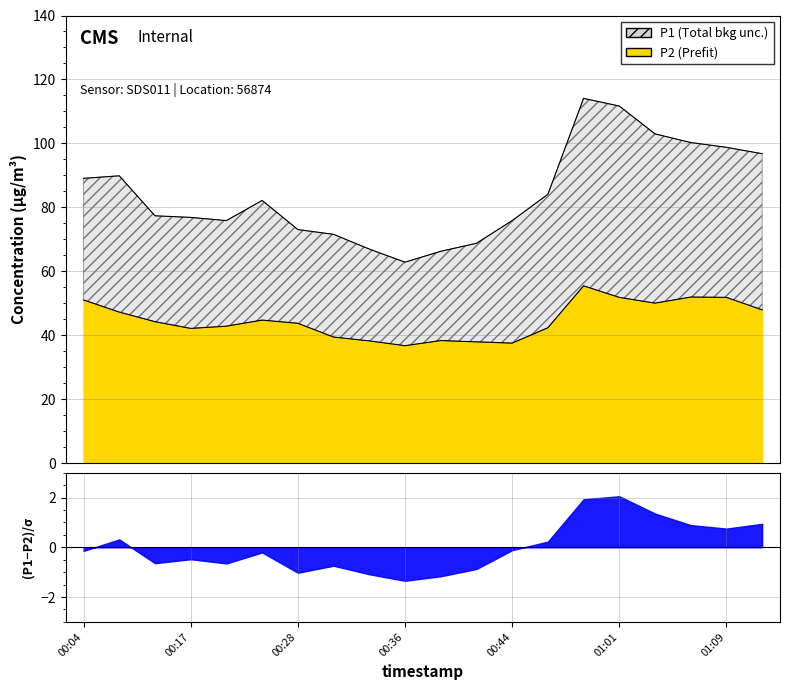

List the series in order of their overall mean, highest first.

P1, P2